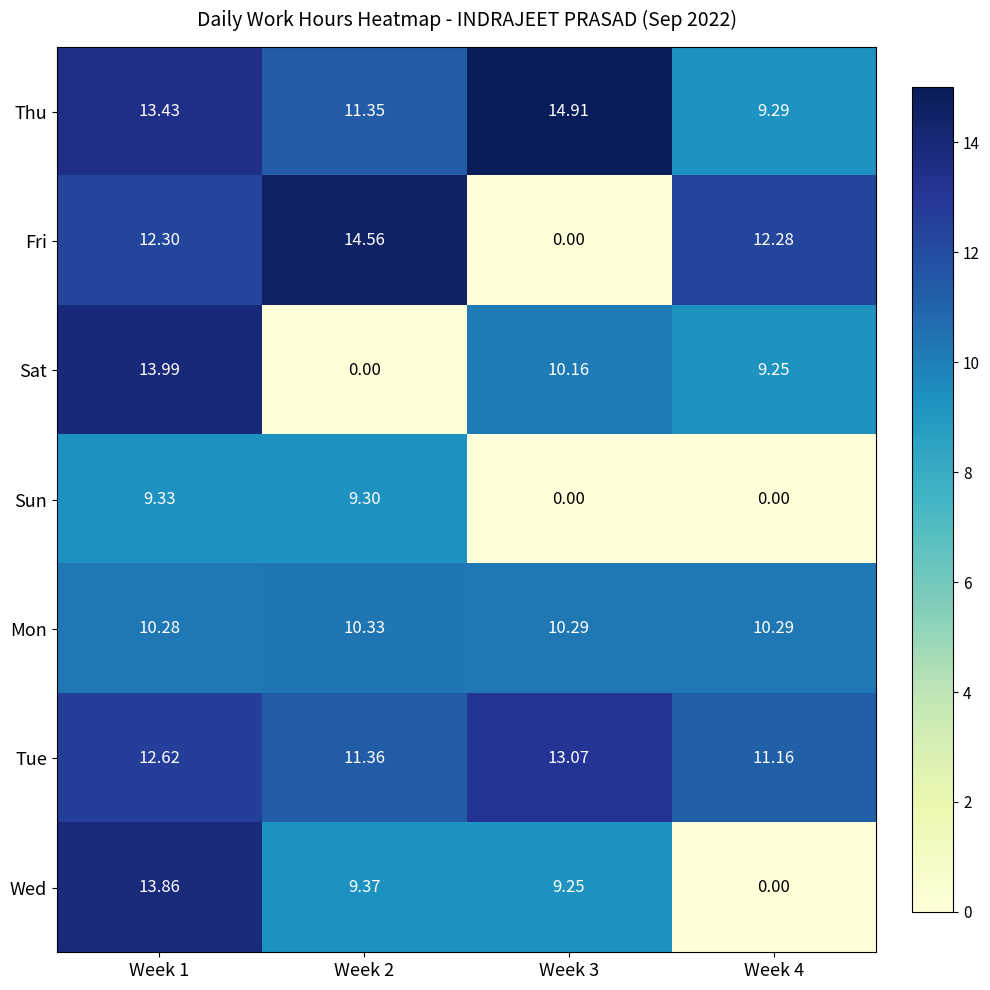

Between Week 1 and Week 3, which series saw the biggest shift?

Fri